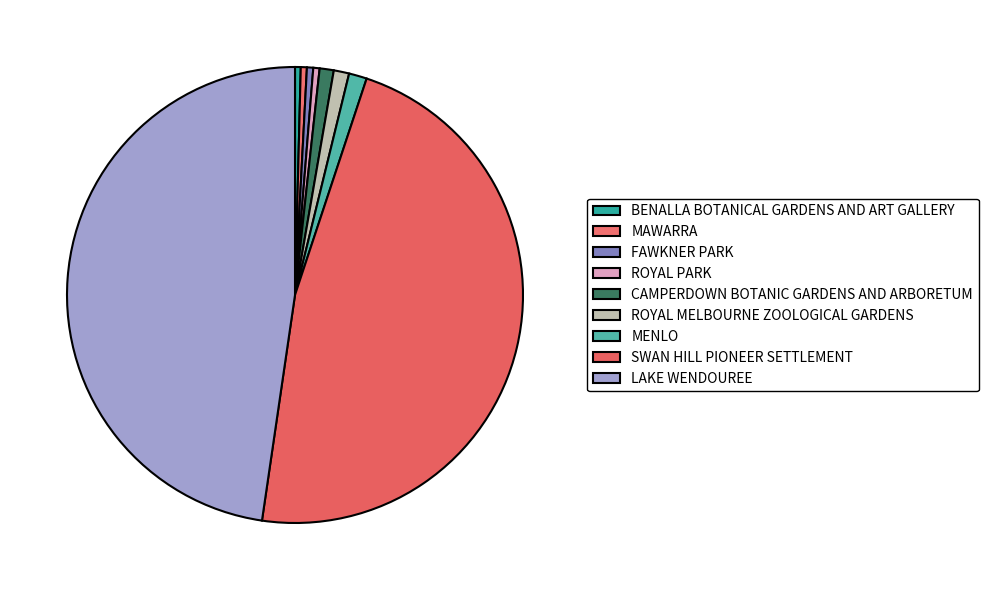

Does MAWARRA represent more than half of the total?

No